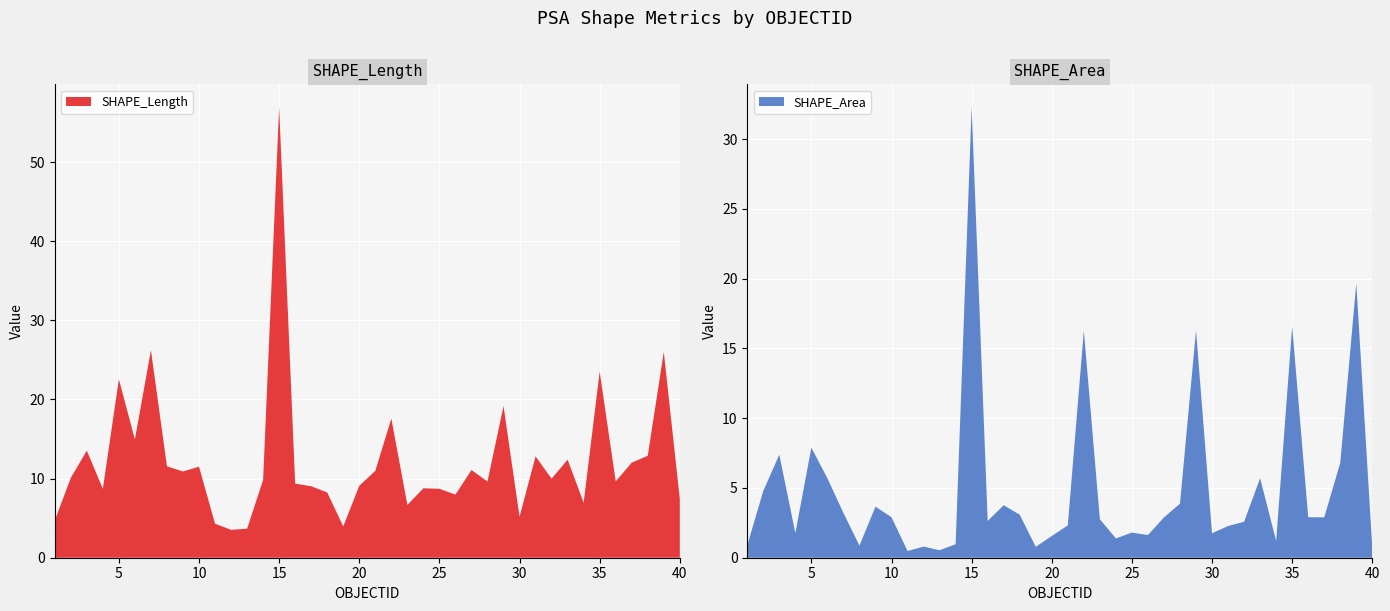

Reading right to left, transcribe all the data shown in this chart.

SHAPE_Length: 7.4	26.0	12.9	12.0	9.6	23.5	6.9	12.4	10.0	12.8	5.2	19.2	9.6	11.1	8.0	8.7	8.8	6.7	17.6	11.0	9.1	4.0	8.2	9.0	9.4	57.0	9.8	3.7	3.5	4.3	11.5	10.9	11.5	26.2	14.9	22.5	8.7	13.5	10.1	4.7
SHAPE_Area: 0.7	19.7	6.8	2.9	2.9	16.6	1.2	5.7	2.6	2.3	1.8	16.3	3.9	2.9	1.6	1.8	1.4	2.8	16.3	2.3	1.6	0.8	3.1	3.8	2.6	32.3	1.0	0.5	0.8	0.5	2.9	3.7	0.9	3.2	5.7	7.9	1.8	7.4	4.8	0.9